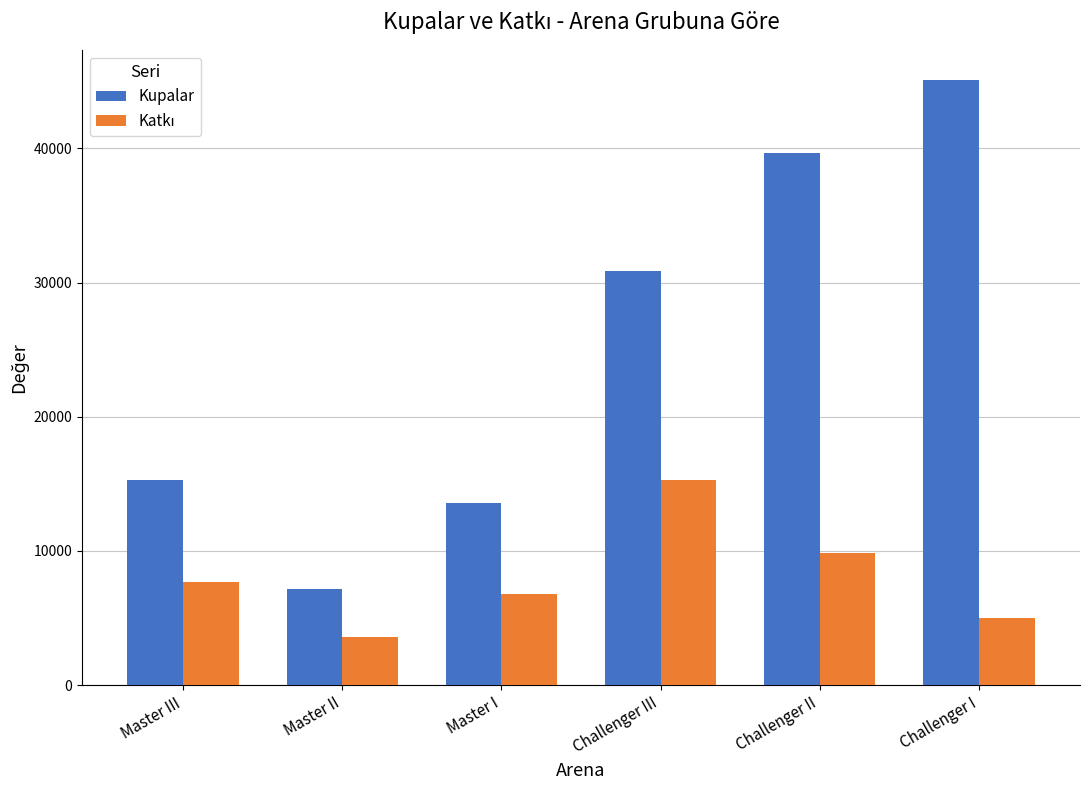

Read the Kupalar value at Master III, to the nearest 50.

15300